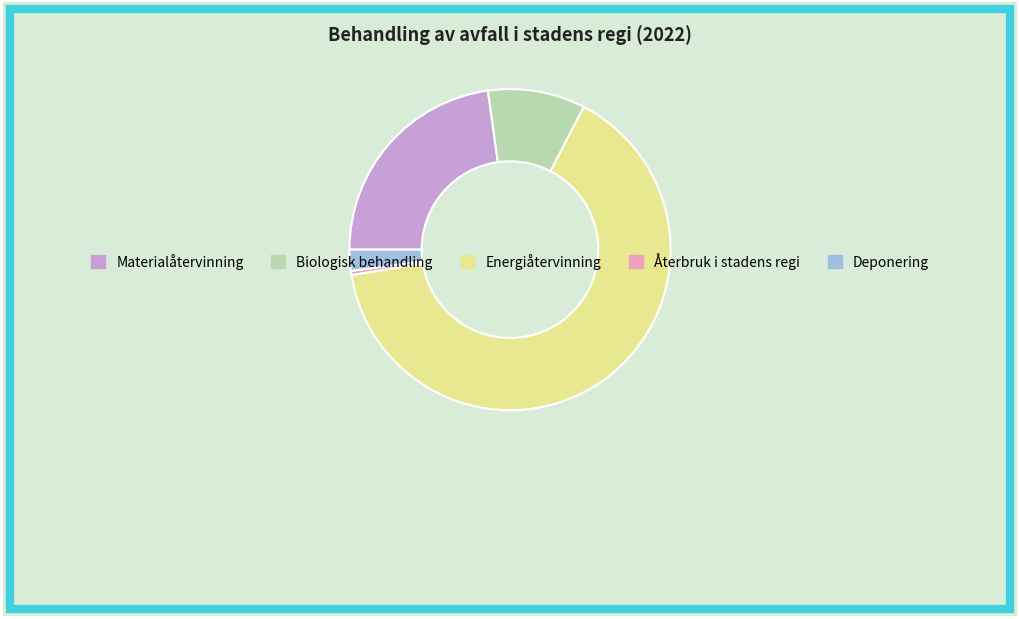

Between Materialåtervinning and Återbruk i stadens regi, which is larger?

Materialåtervinning